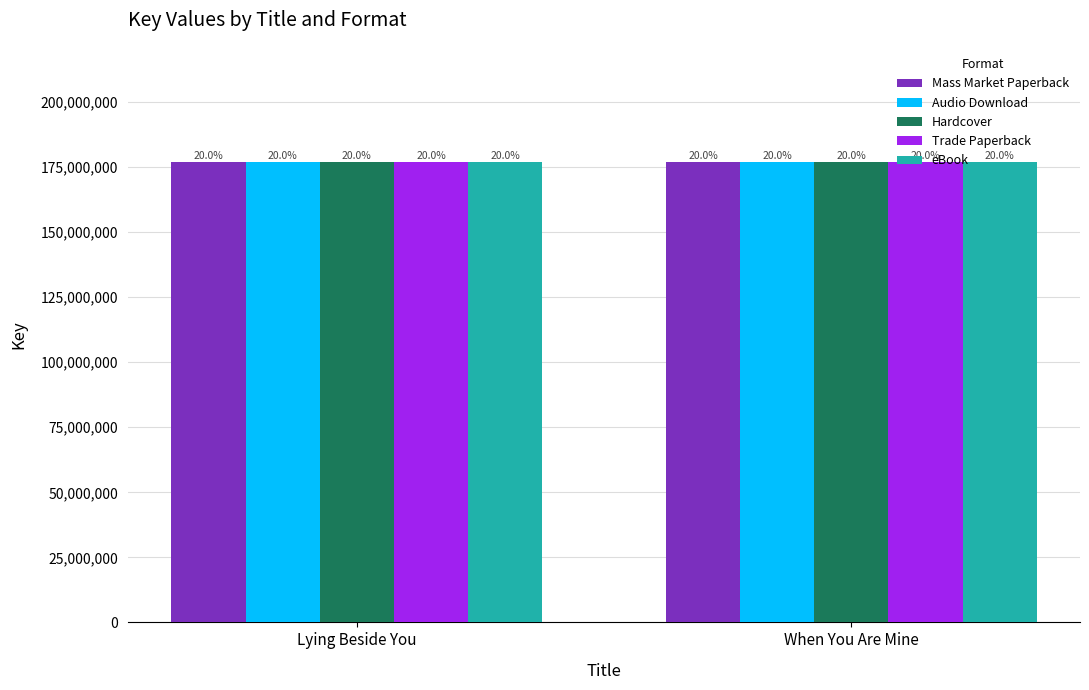

Are the bars grouped side by side (vs. stacked)?

Yes